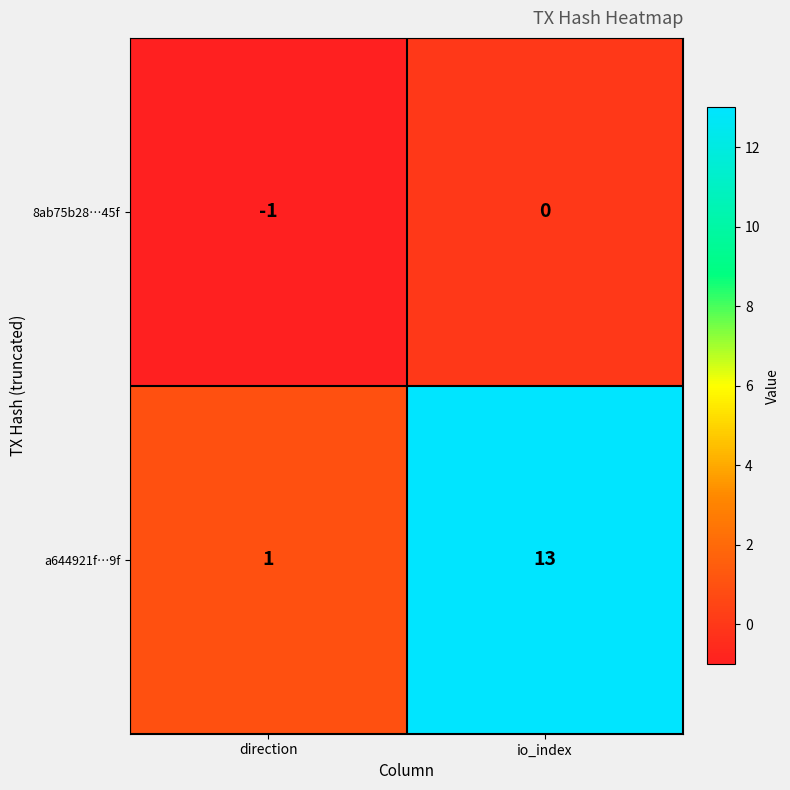

What is the greatest value displayed?

13